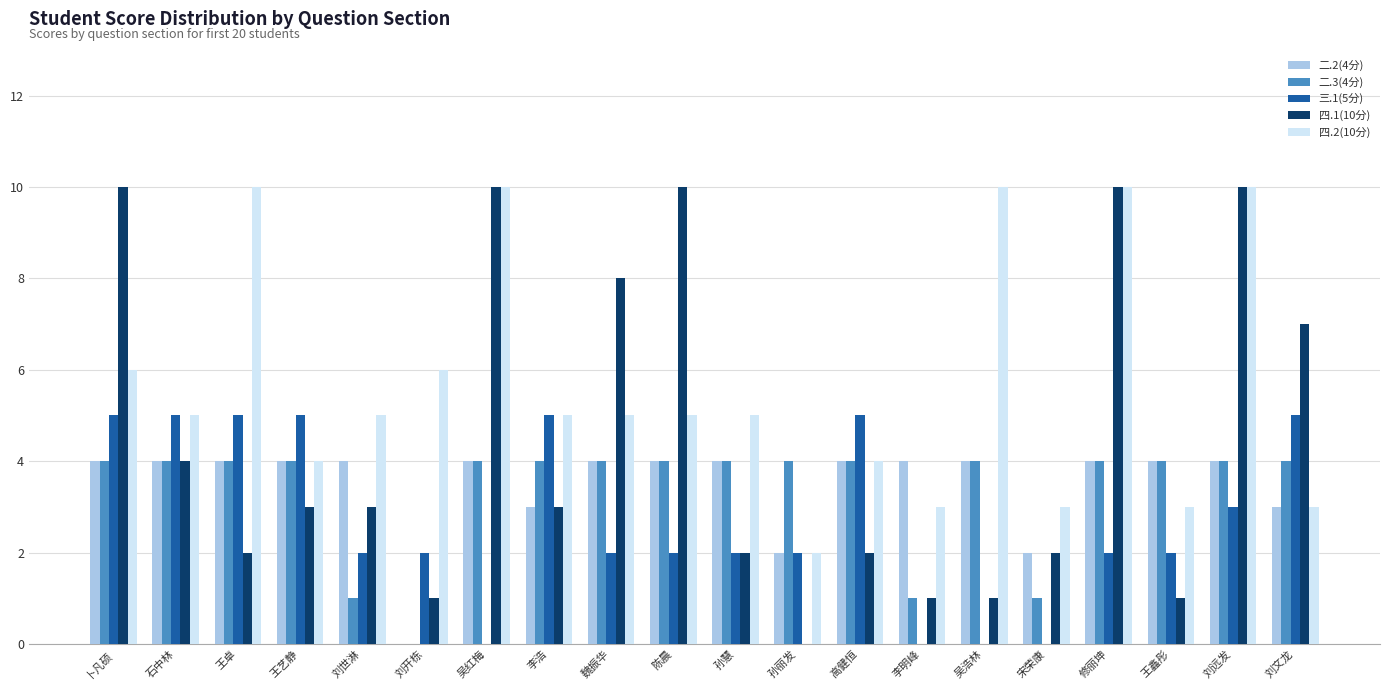

What is the greatest value displayed?

10